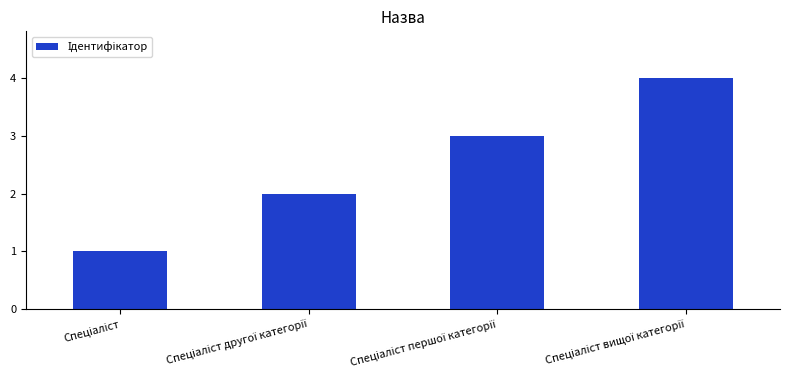

What is the difference between the maximum and minimum values?

3